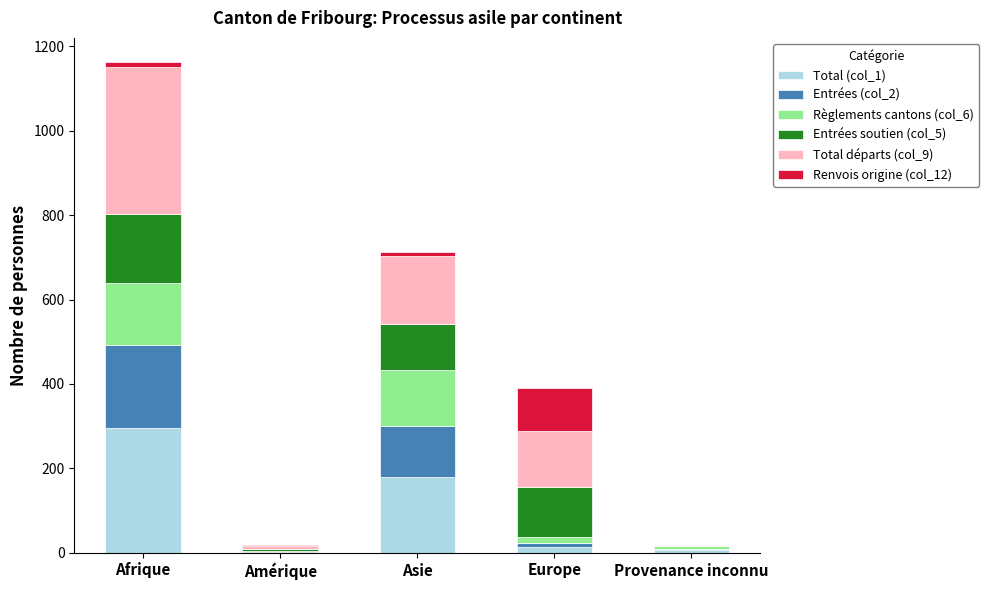

Which category has the highest value in the Total (col_1) series?

Afrique